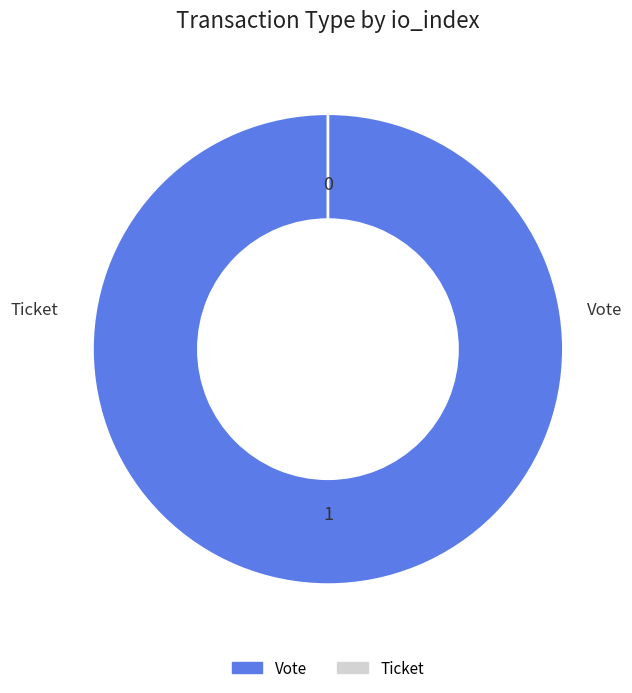

To the nearest percent, what is the combined percentage of Vote and Ticket?

100%